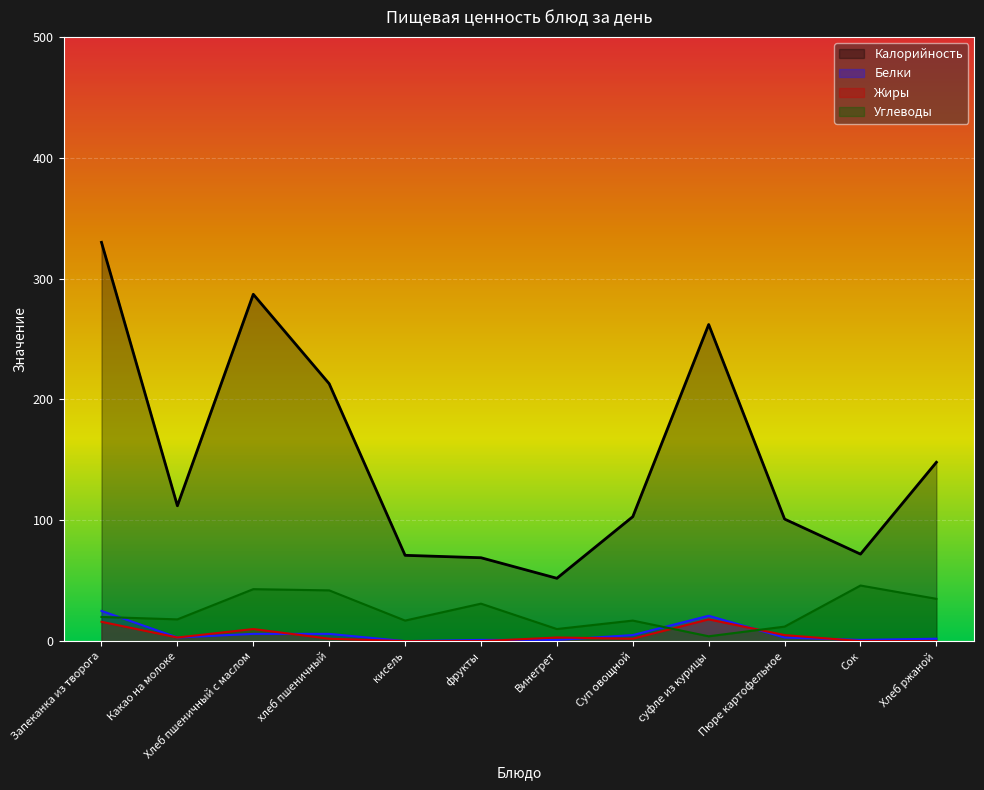

Read the Белки value at Хлеб пшеничный с маслом, to the nearest 5.

5